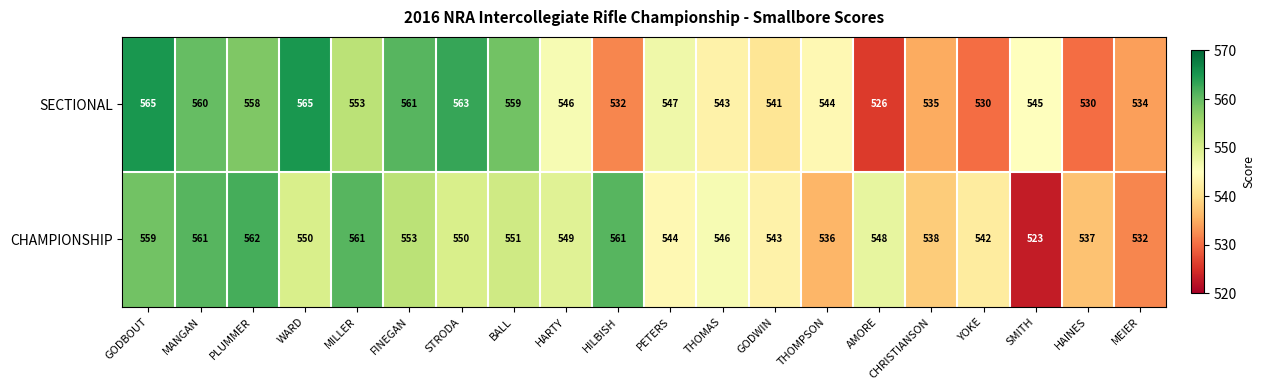

Which category has the highest value in the CHAMPIONSHIP series?

PLUMMER